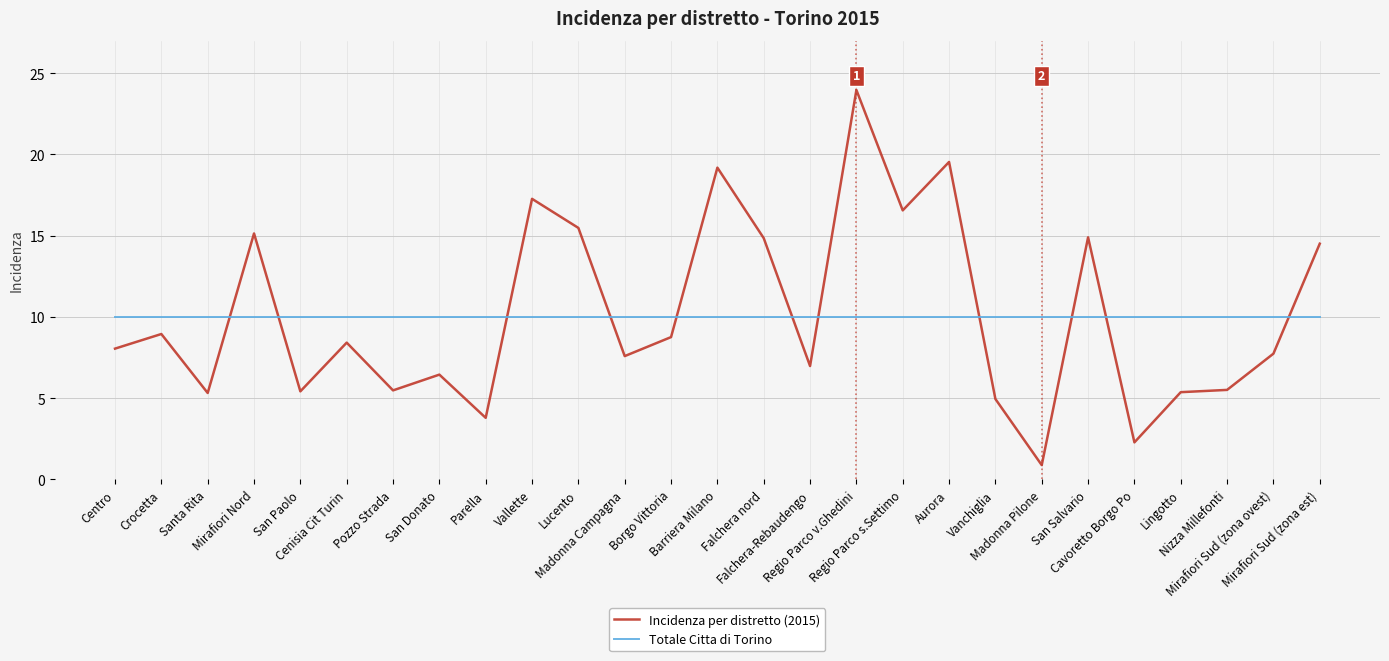

At how many categories does at least one series exceed 7?

27